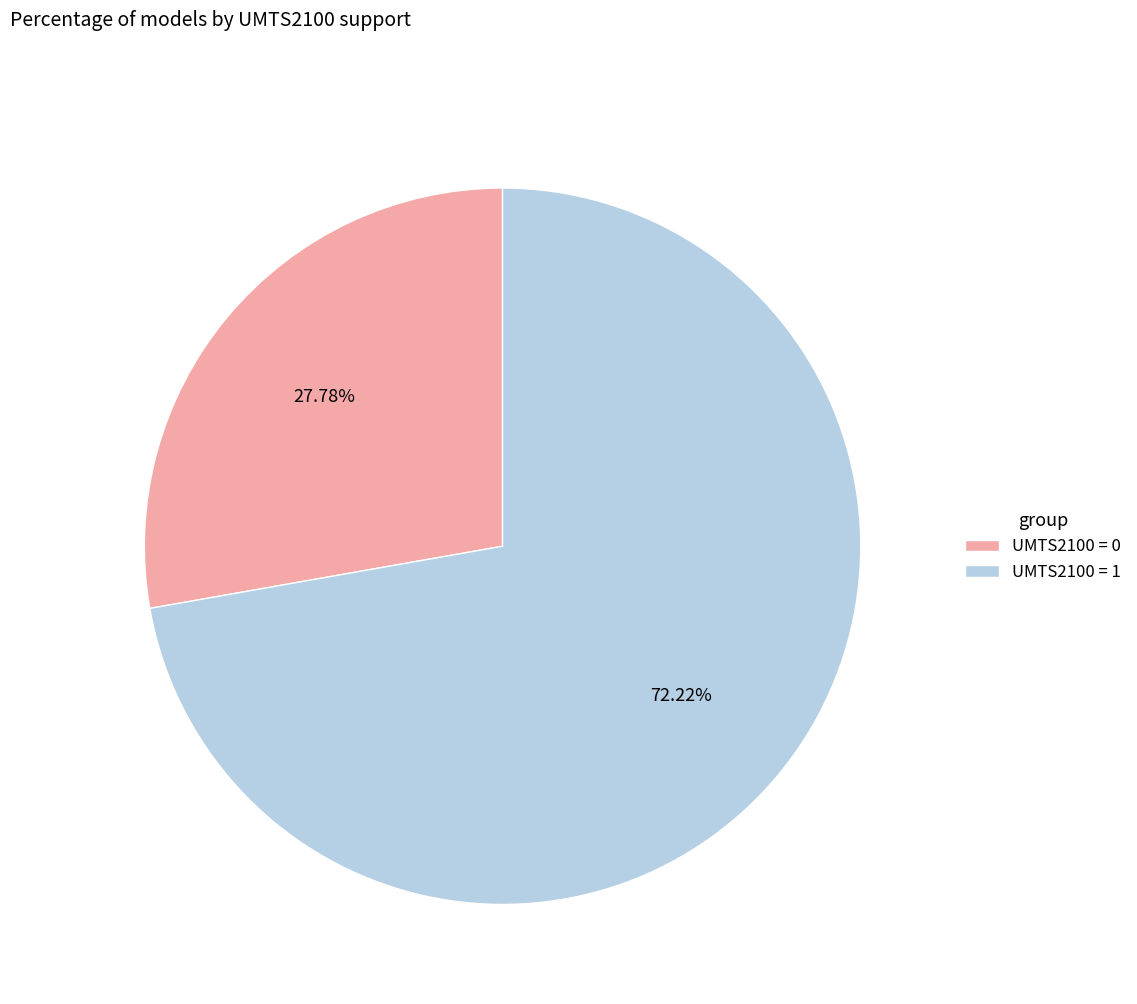

Combined, what portion of the pie is UMTS2100 = 1 and UMTS2100 = 0?

100.0%